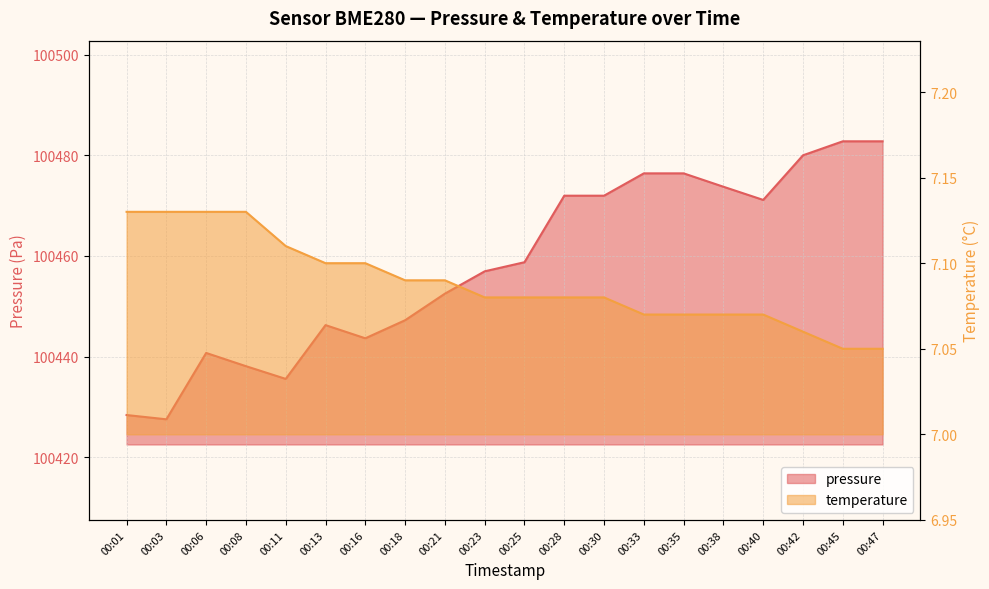

Which has a higher value, 00:25 or 00:30?

00:30